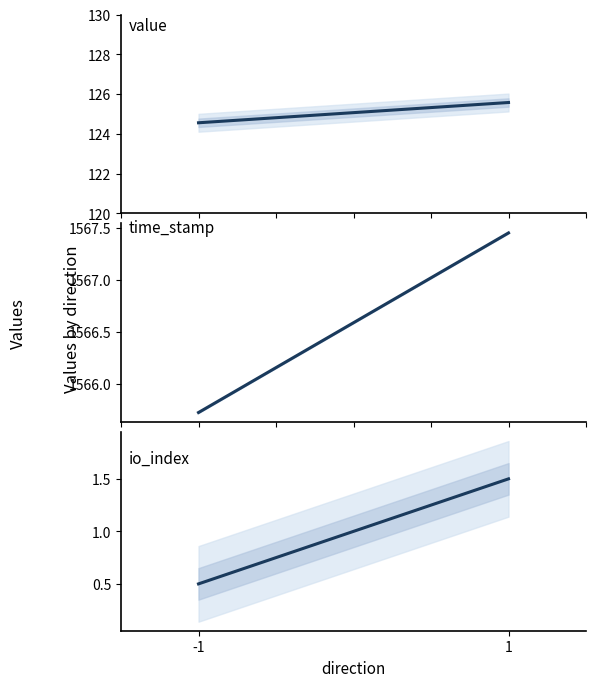

What is the approximate value of time_stamp (×10⁶) at -1?

1565.7